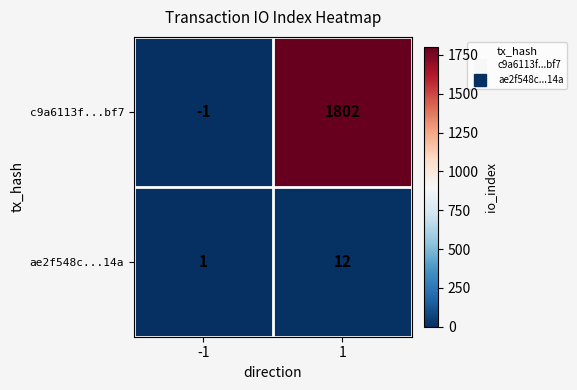

List the series in order of their overall mean, highest first.

c9a6113f...bf7, ae2f548c...14a